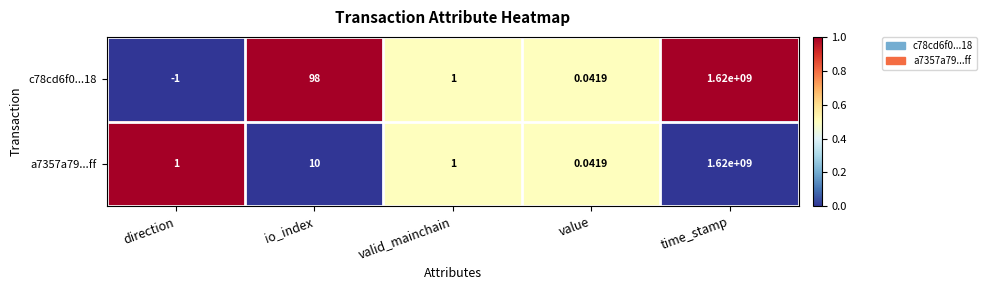

Is the value of a7357a79...ff at valid_mainchain greater than the value of c78cd6f0...18 at value?

Yes